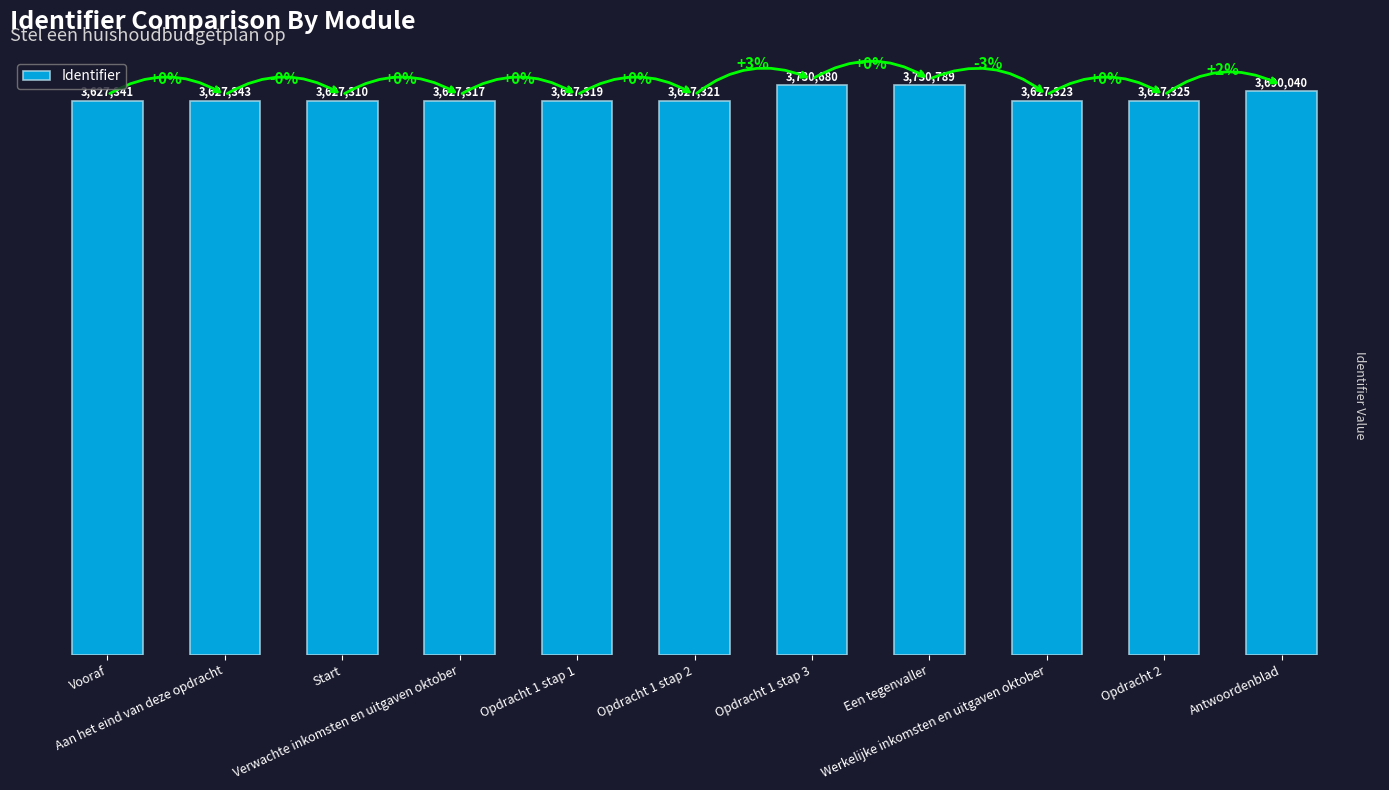

What is the sum of all values?

40170108